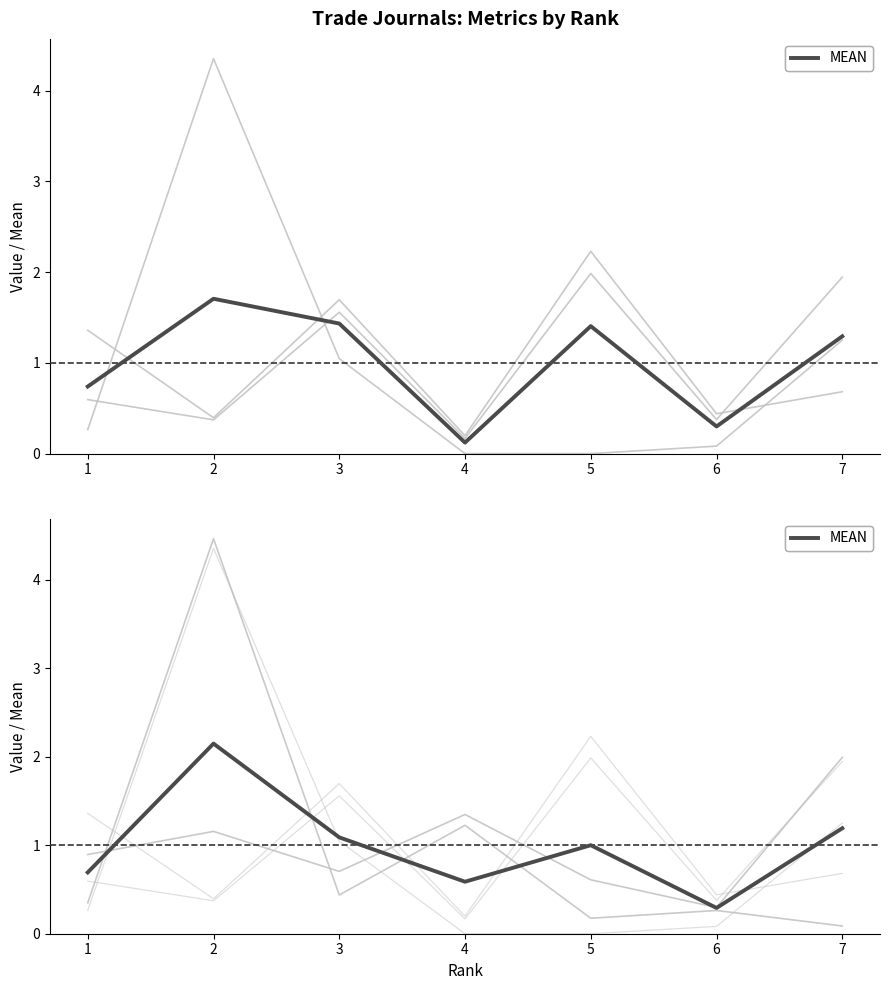

Reading left to right, what are all the values shown in this chart?

Total Docs. (3years): 0.6	0.4	1.6	0.2	2.0	0.4	1.9
Total Cites (3years): 0.3	4.4	1.0	0.0	0.0	0.1	1.3
Citable Docs. (3years): 1.4	0.4	1.7	0.2	2.2	0.4	0.7
Cites / Doc. (2years): 0.3	4.5	0.4	1.2	0.2	0.3	0.1
%Female: 0.9	1.2	0.7	1.3	0.6	0.3	2.0